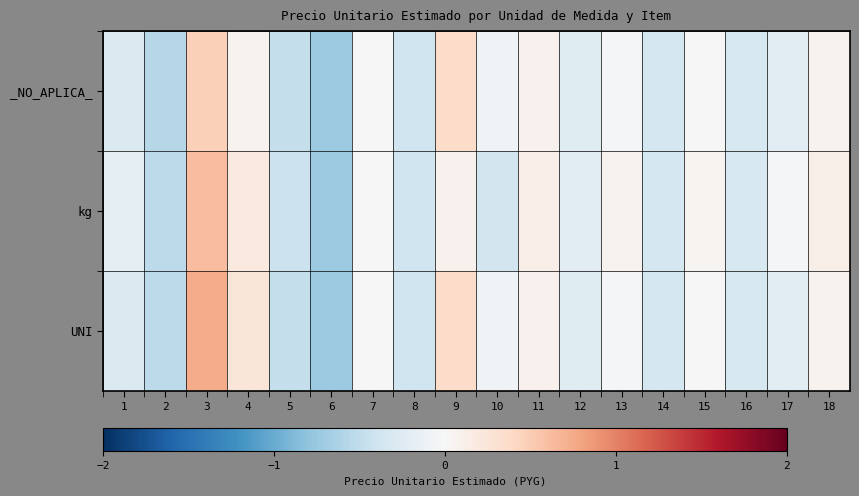

What is the smallest value displayed?

-0.7